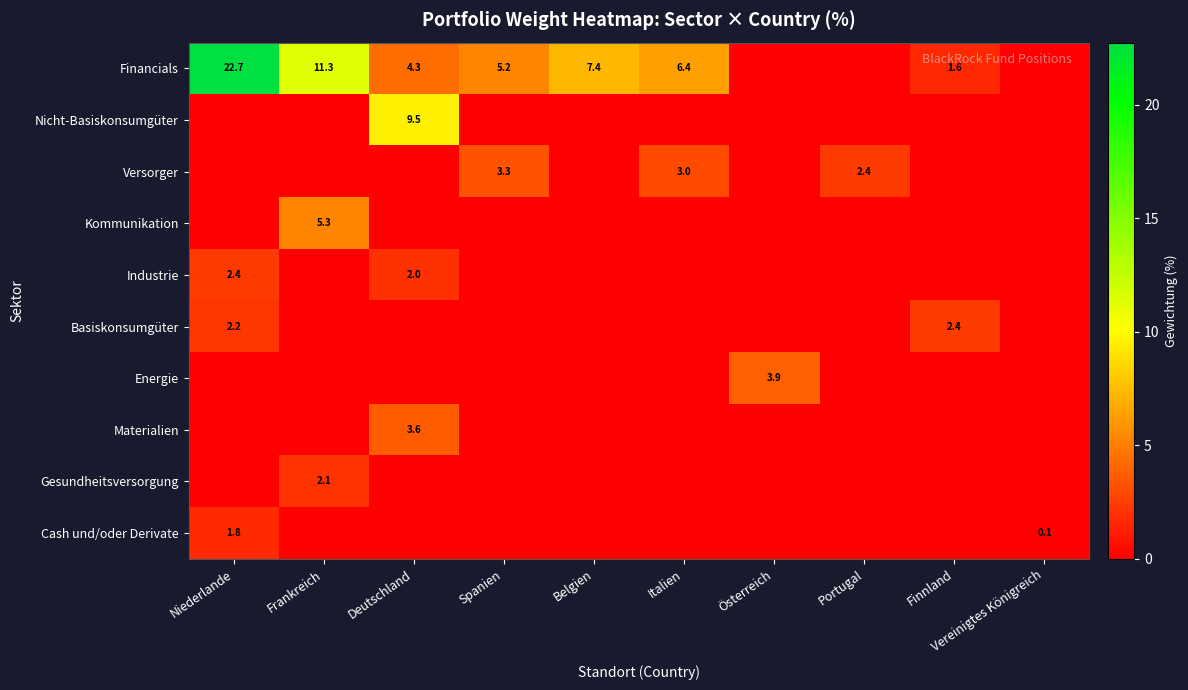

The value of Versorger at Portugal is 2.4. True or false?

True